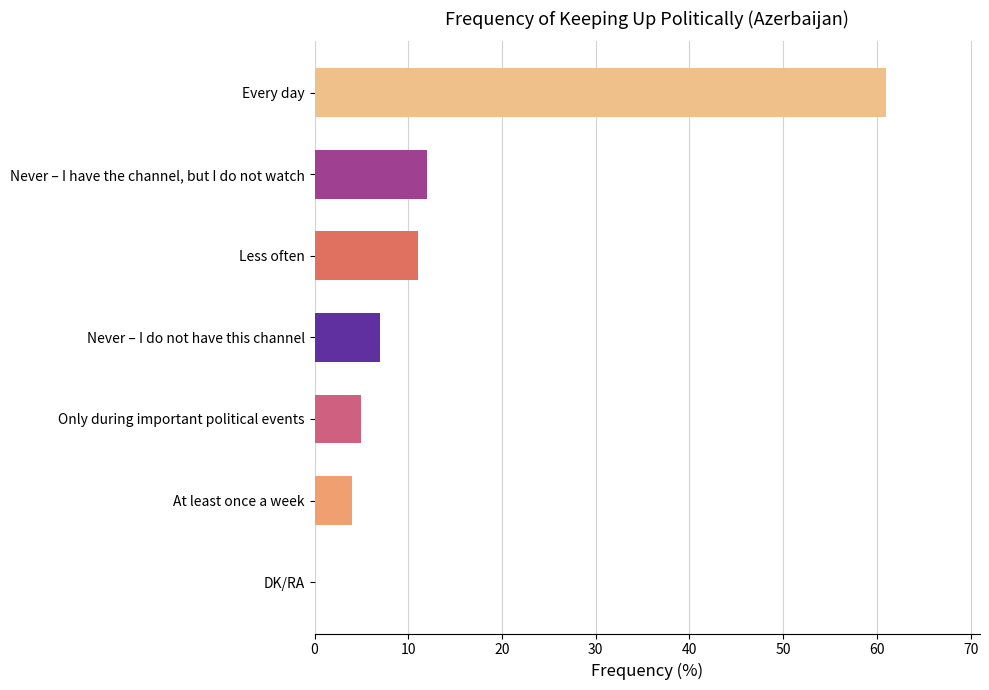

How many positive values are there?

6